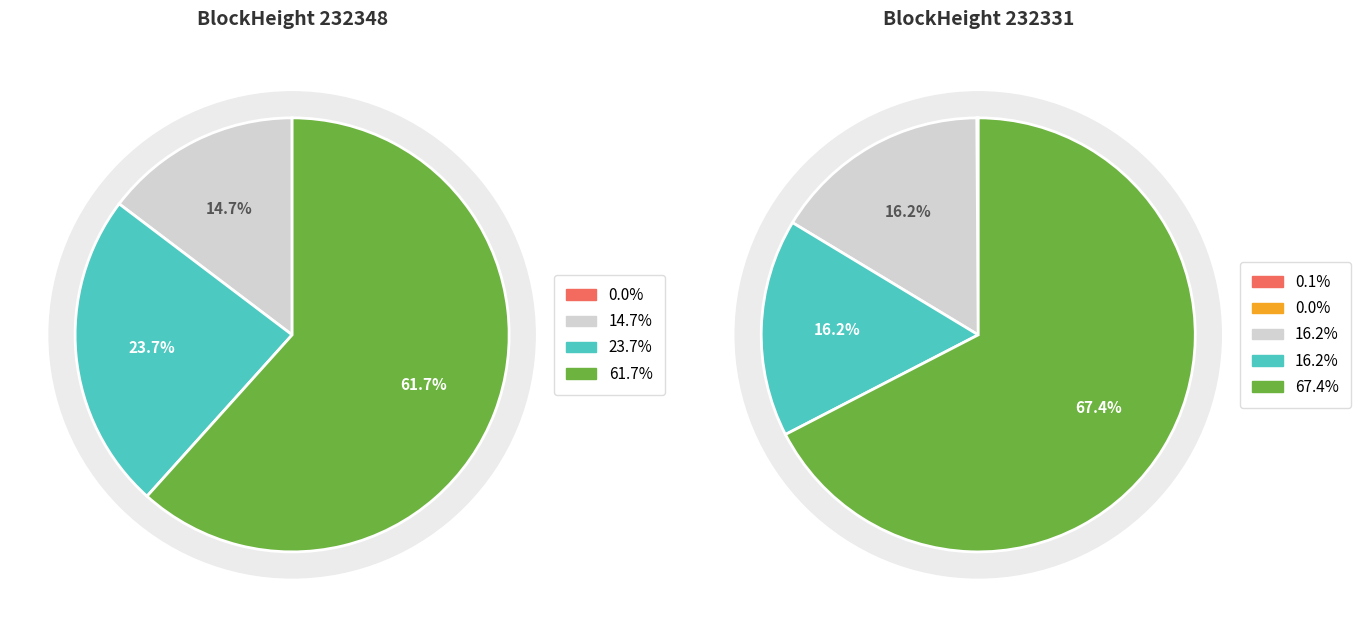

What percentage is the 232331 slice, to the nearest percent?

100%